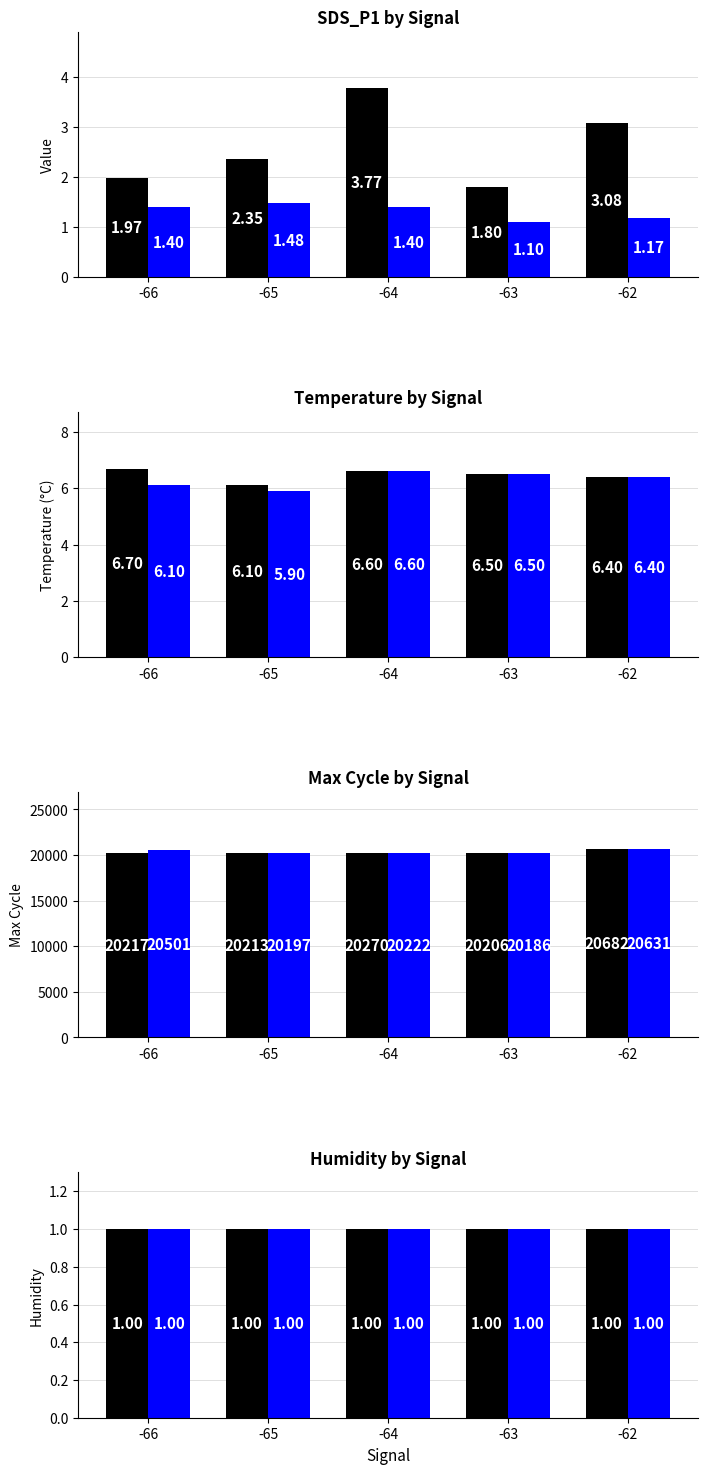

Which has a higher value, -66 or -62?

-62